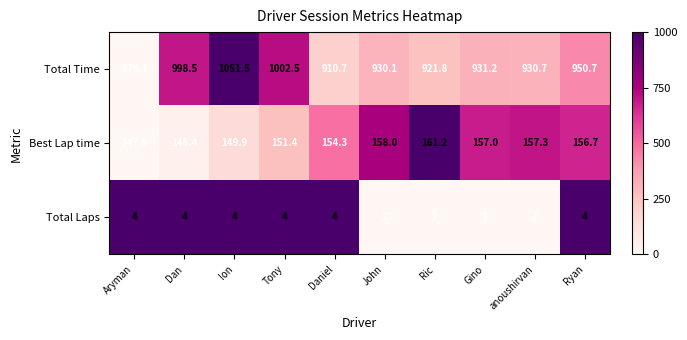

How many values in the Total Time series exceed 931?

5